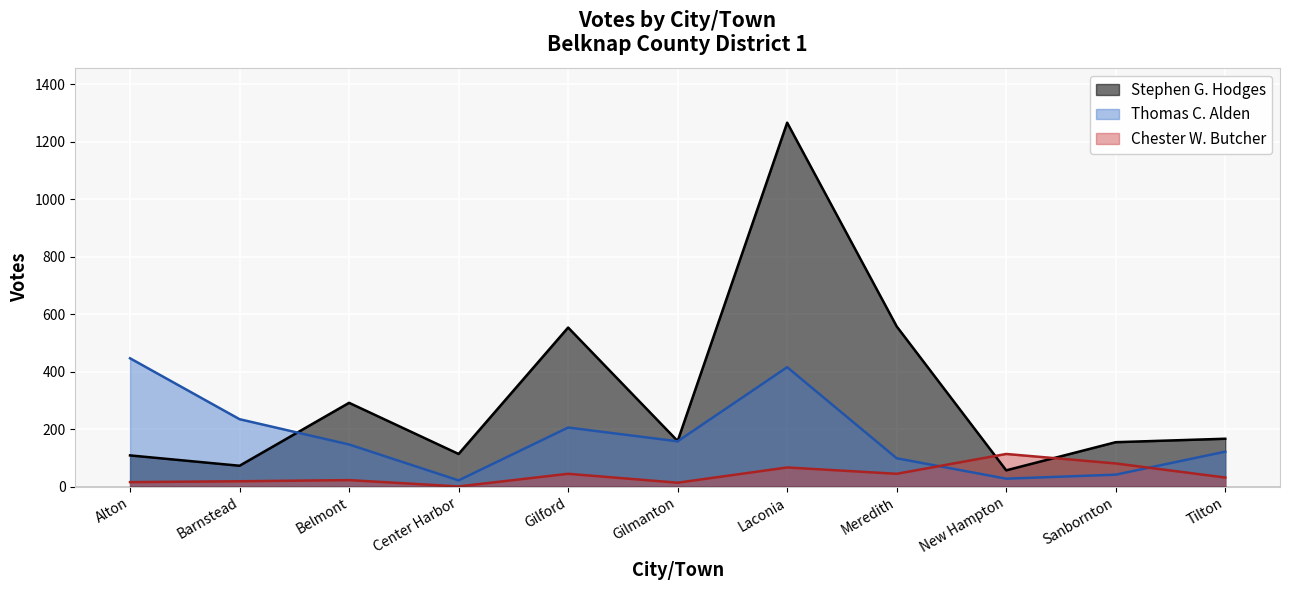

Does the chart display data point markers on the line(s)?

No